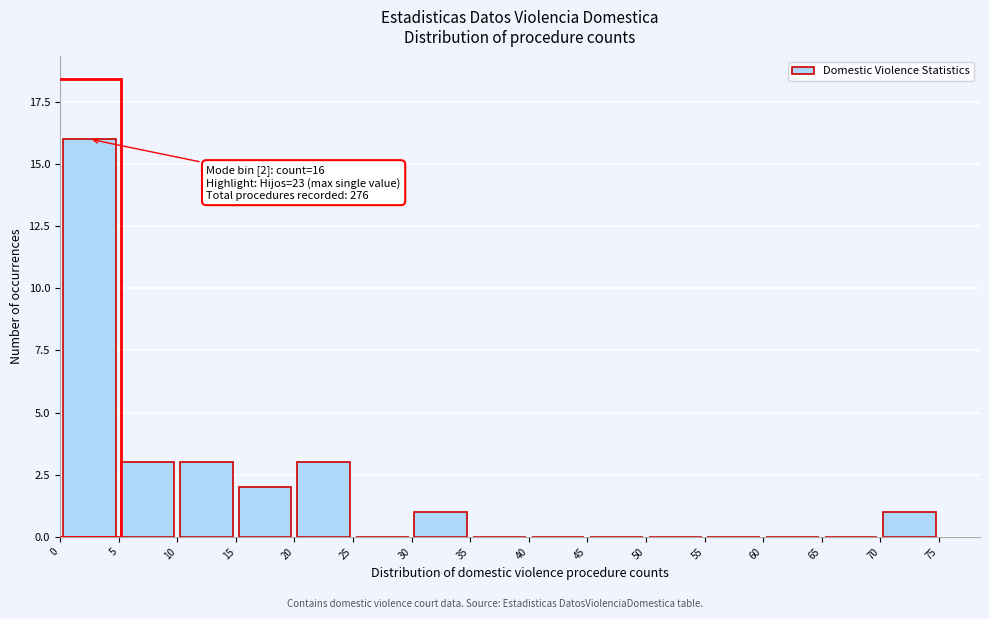

Over which range of the x-axis is the bar tallest?

0 to 5